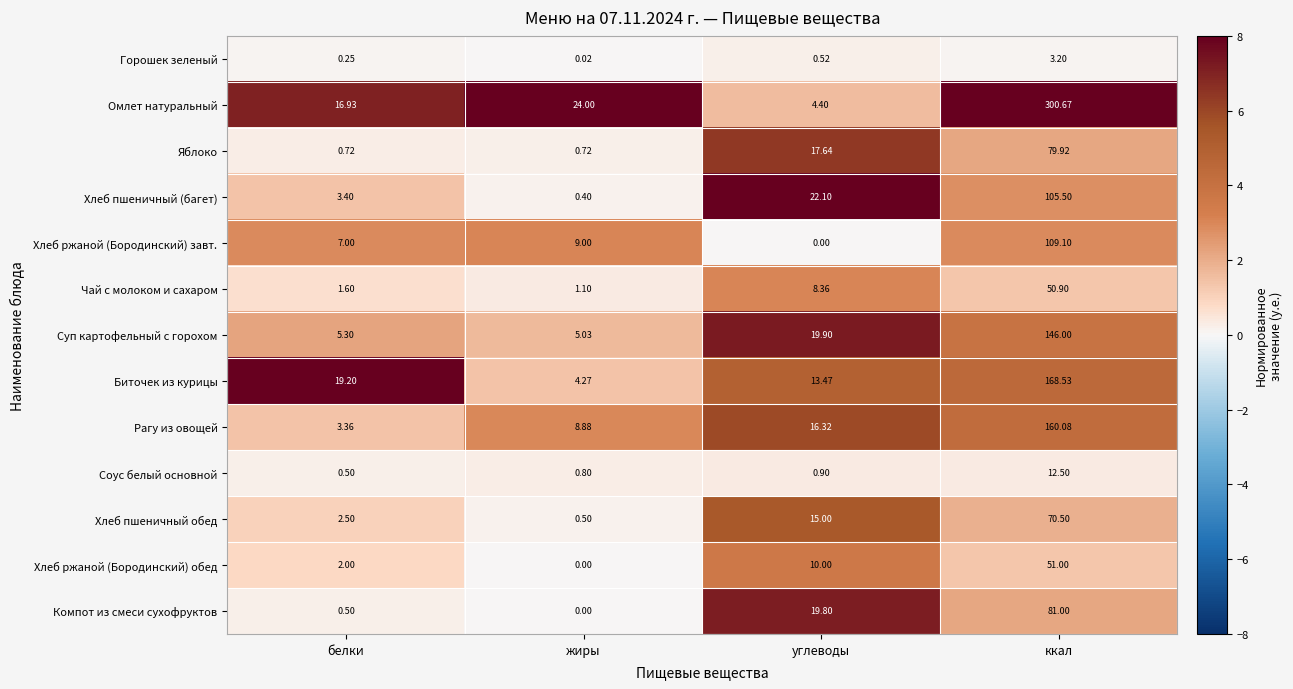

At which label does Биточек из курицы reach its minimum?

жиры